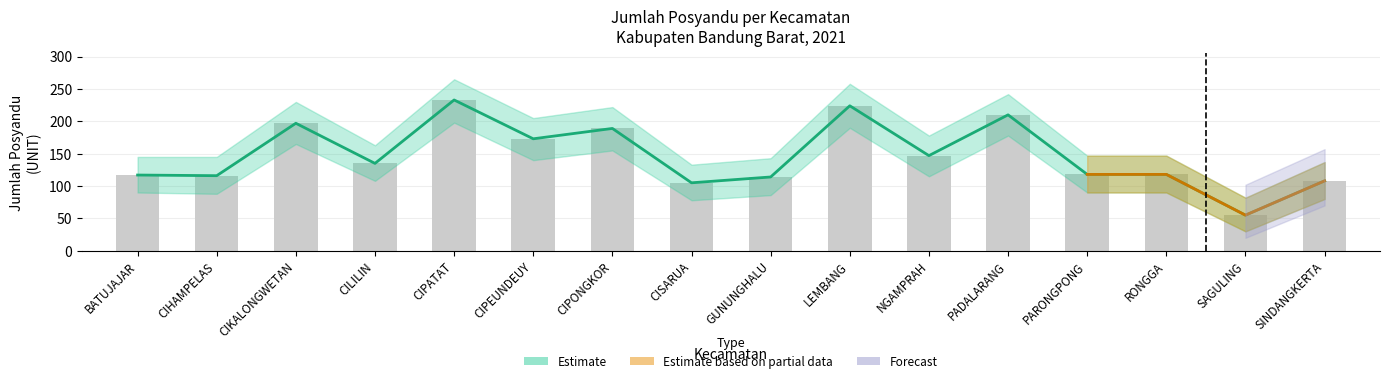

What is the label of the 4th bar from the left?

CILILIN